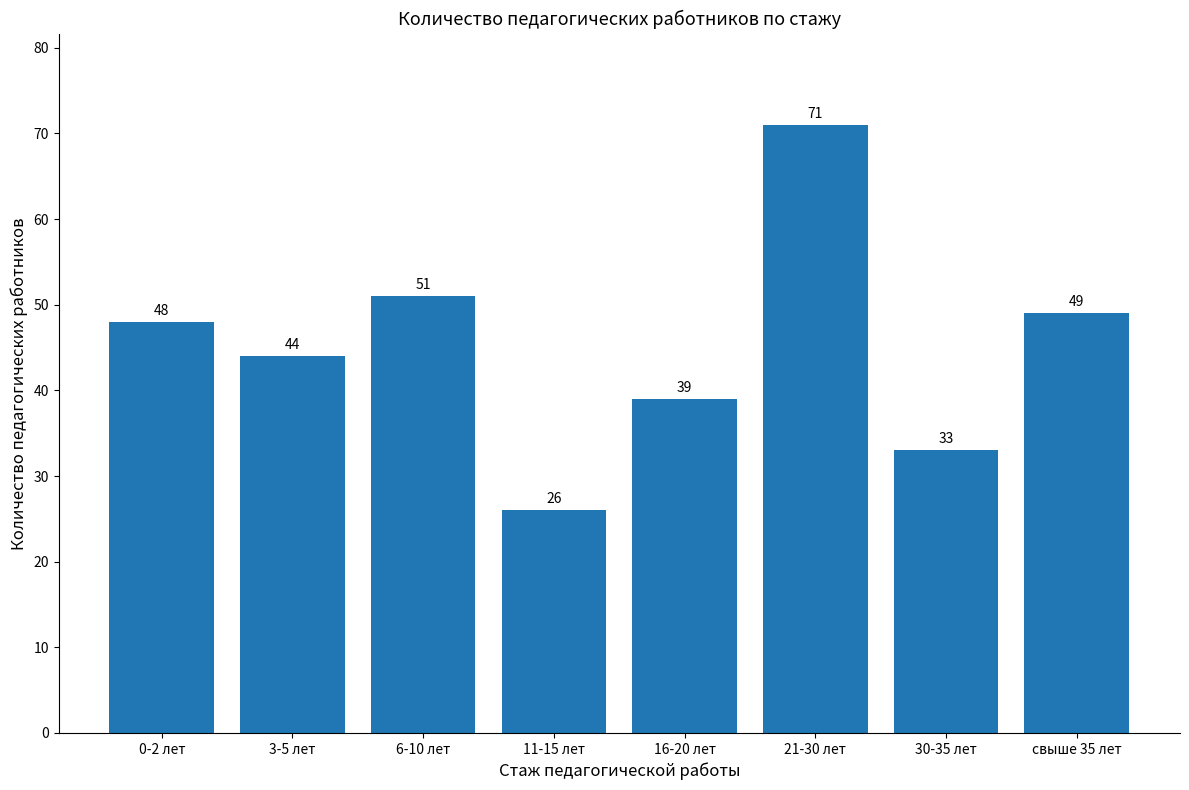

Rank the categories by value from lowest to highest.

11-15 лет, 30-35 лет, 16-20 лет, 3-5 лет, 0-2 лет, свыше 35 лет, 6-10 лет, 21-30 лет